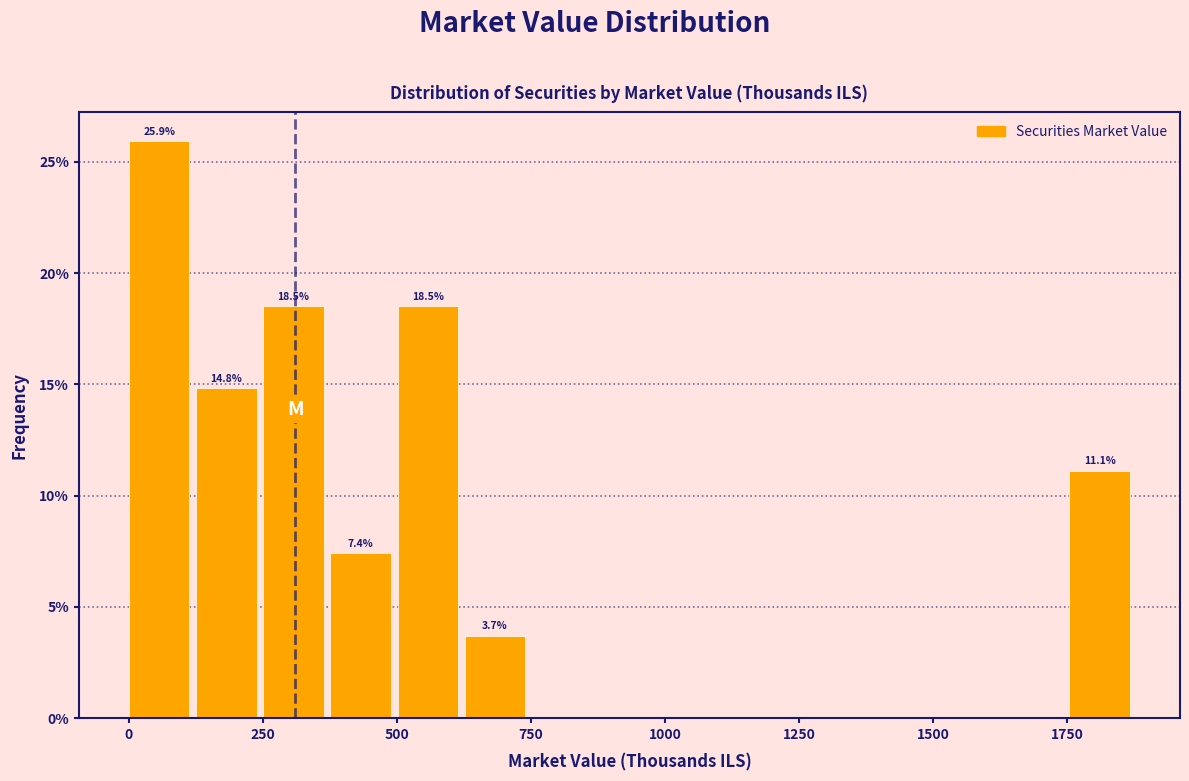

Read against the x-axis, roughly where is the centre of the tallest bar?

50